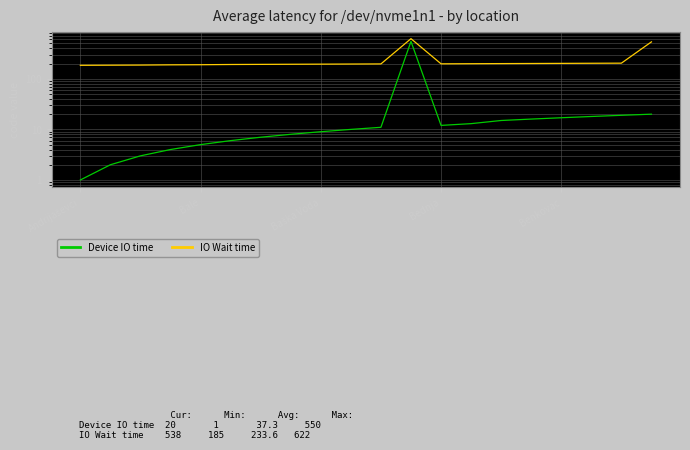

In Device IO time, how many points are higher than both neighbors (excluding endpoints)?

1